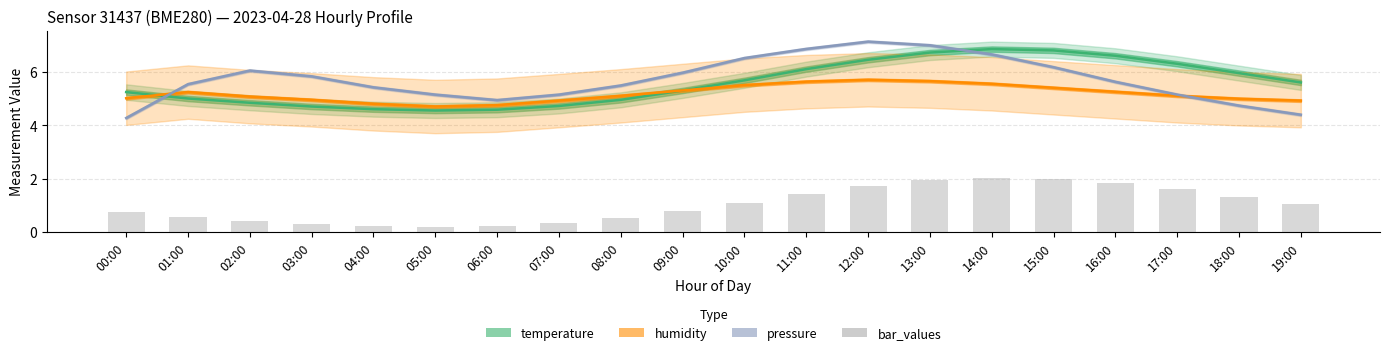

What is the smallest value displayed?

0.2